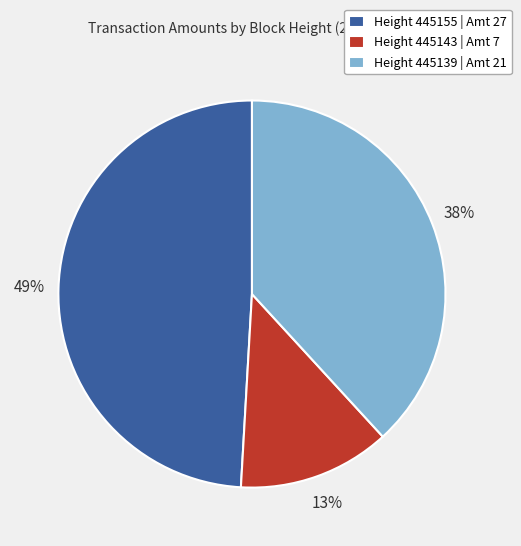

Is there a majority slice in this chart?

No